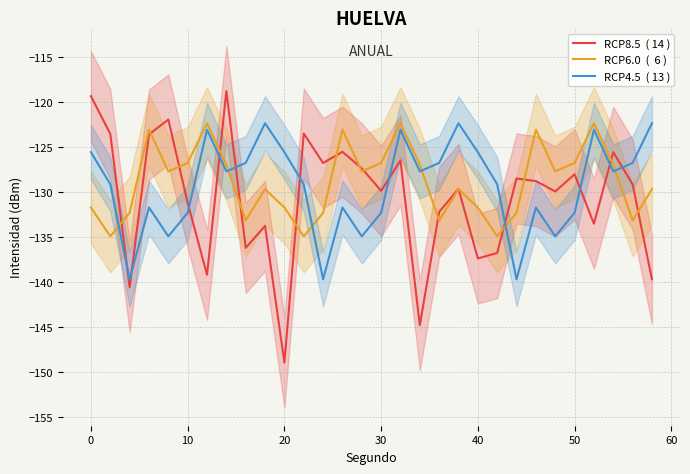

What are all the series names shown in the legend?

RCP8.5  ( 14 ), RCP6.0  (  6 ), RCP4.5  ( 13 )